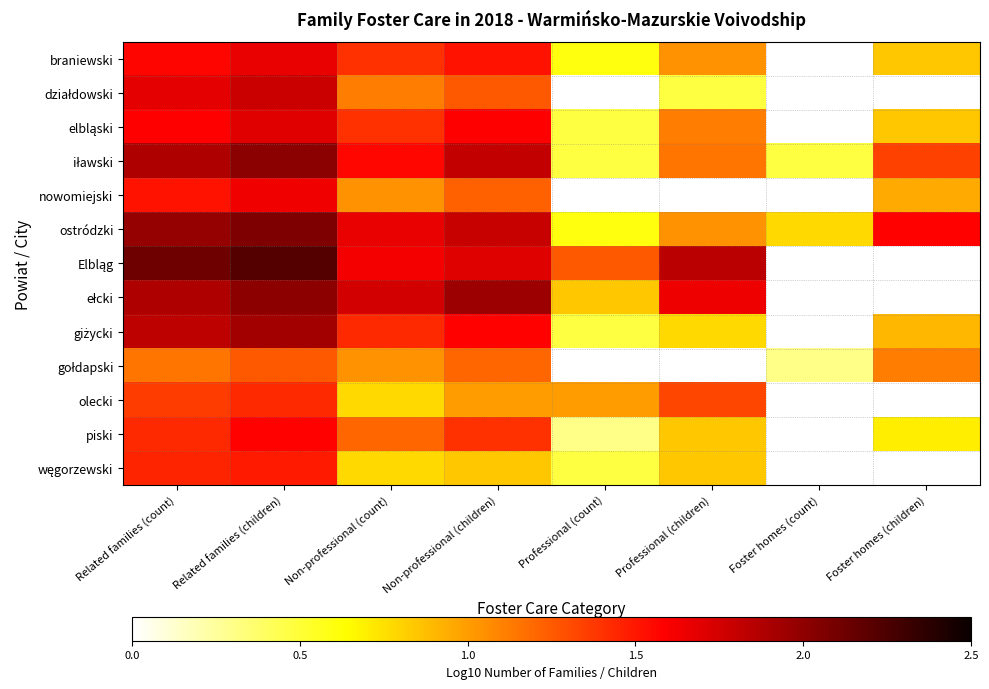

How many values in the elbląski series exceed 1?

5